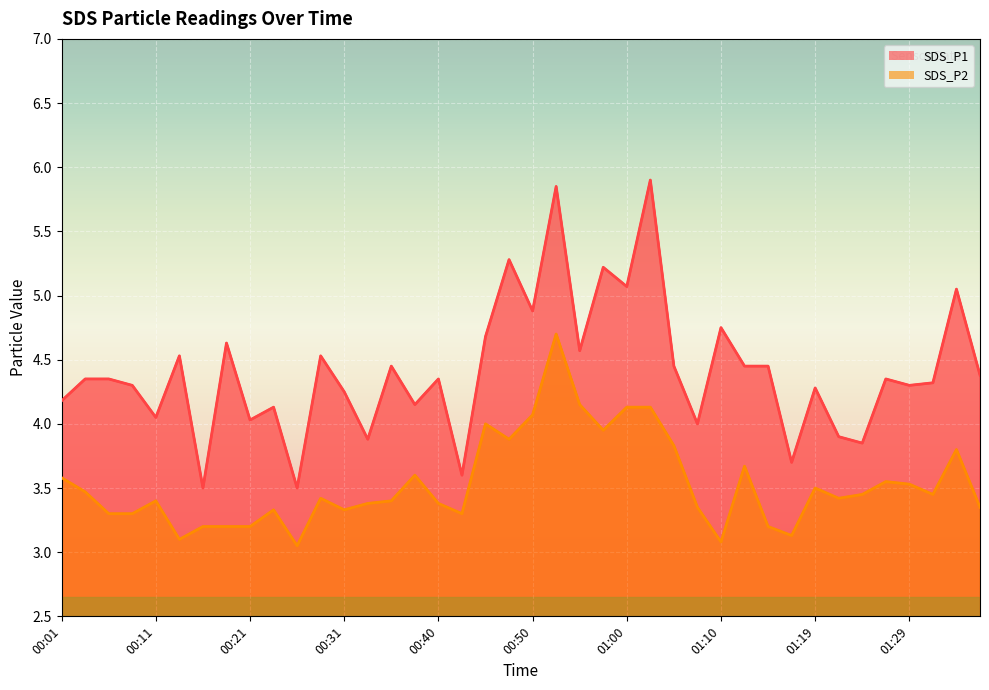

Where is the first local maximum for SDS_P2?

00:11